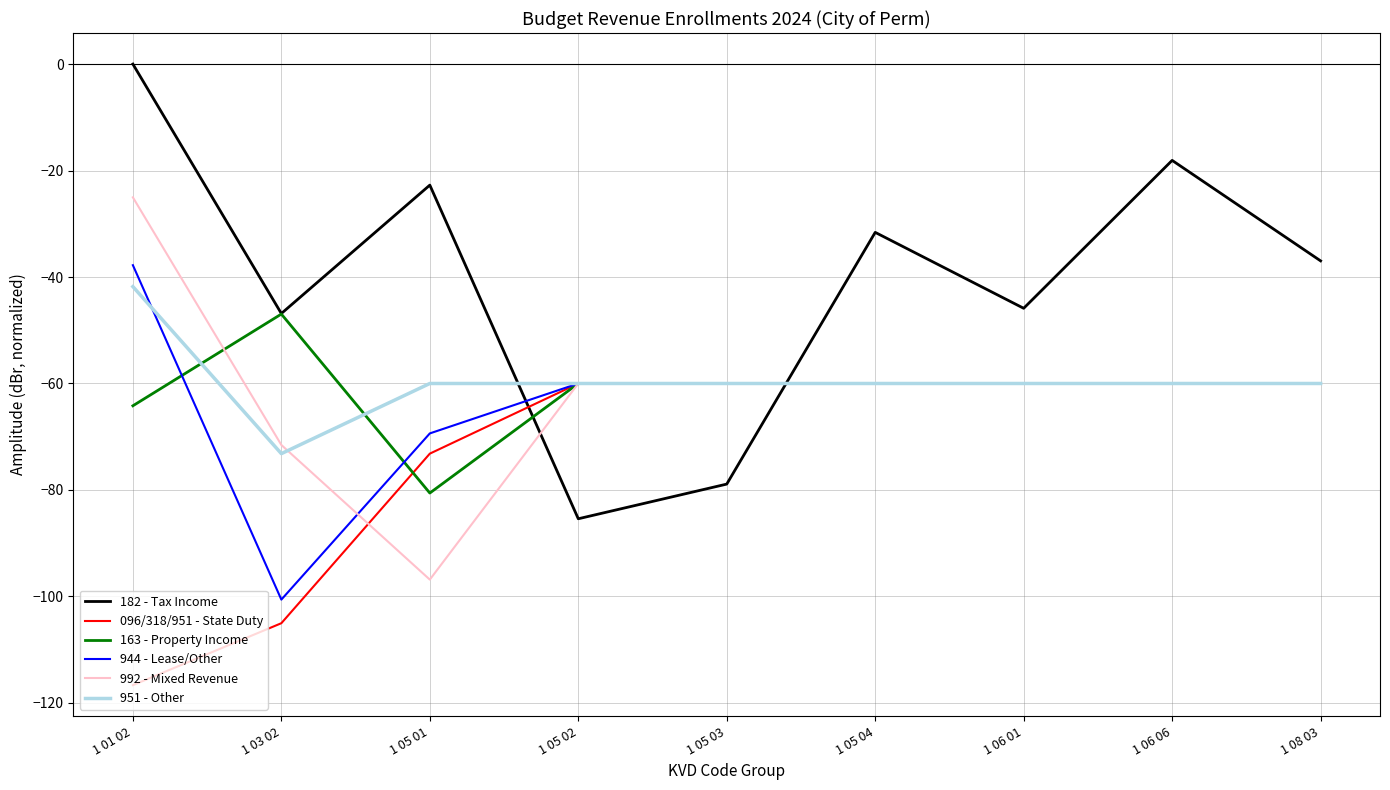

Which series has the largest total across all categories?

182 - Tax Income